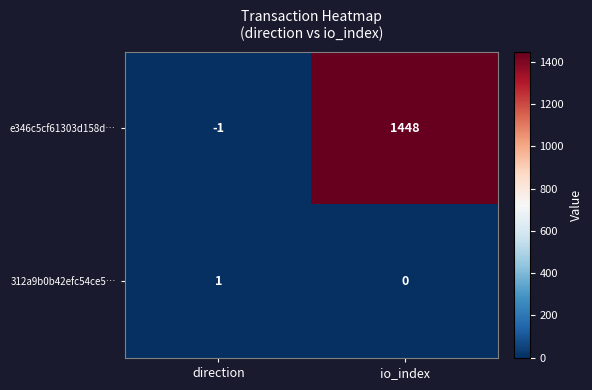

At which label does 312a9b0b42efc54ce5… reach its minimum?

io_index